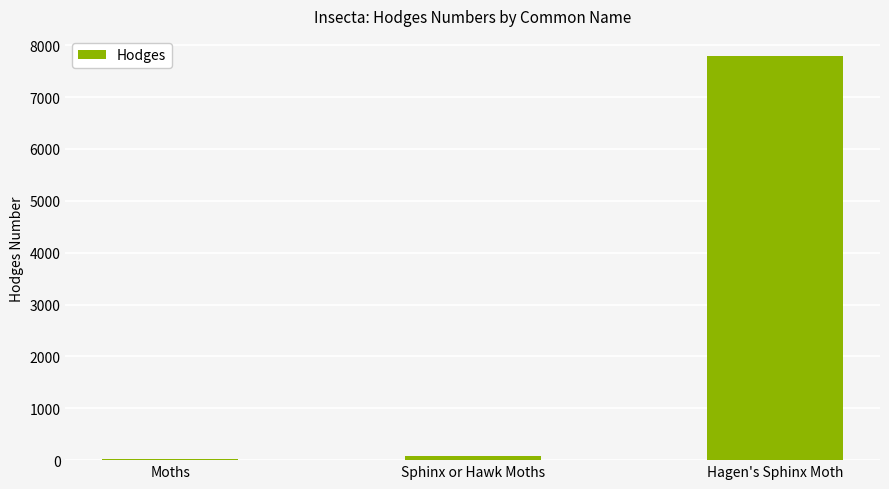

Reading right to left, extract all data points from this chart.

Hagen's Sphinx Moth=7790.0	Sphinx or Hawk Moths=89.4	Moths=29.0